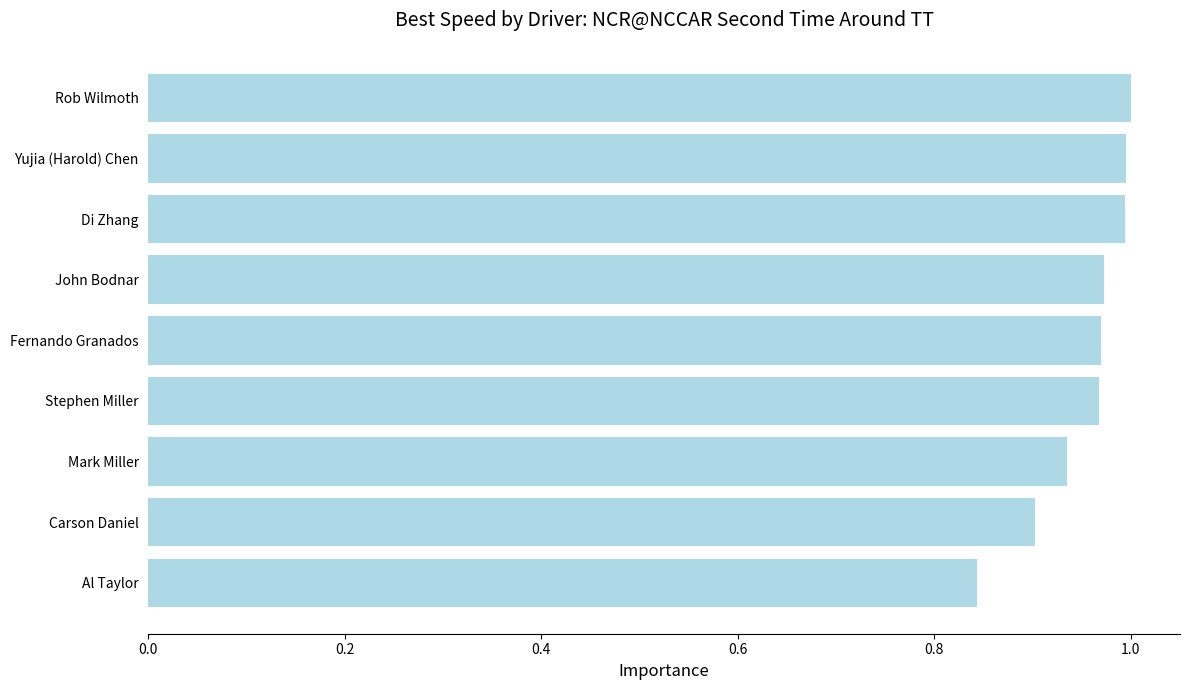

What is the sum of all values?

8.6